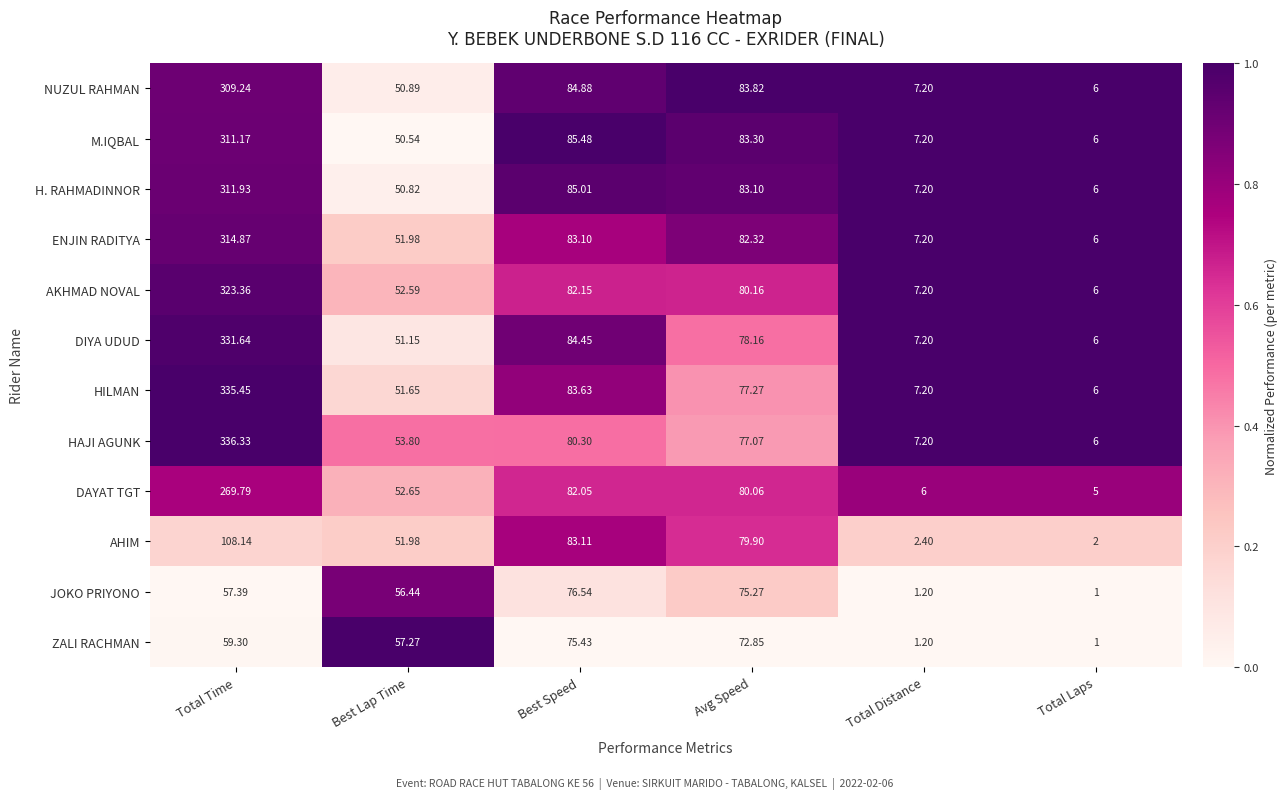

At which label is DAYAT TGT closest to 137?

Best Speed